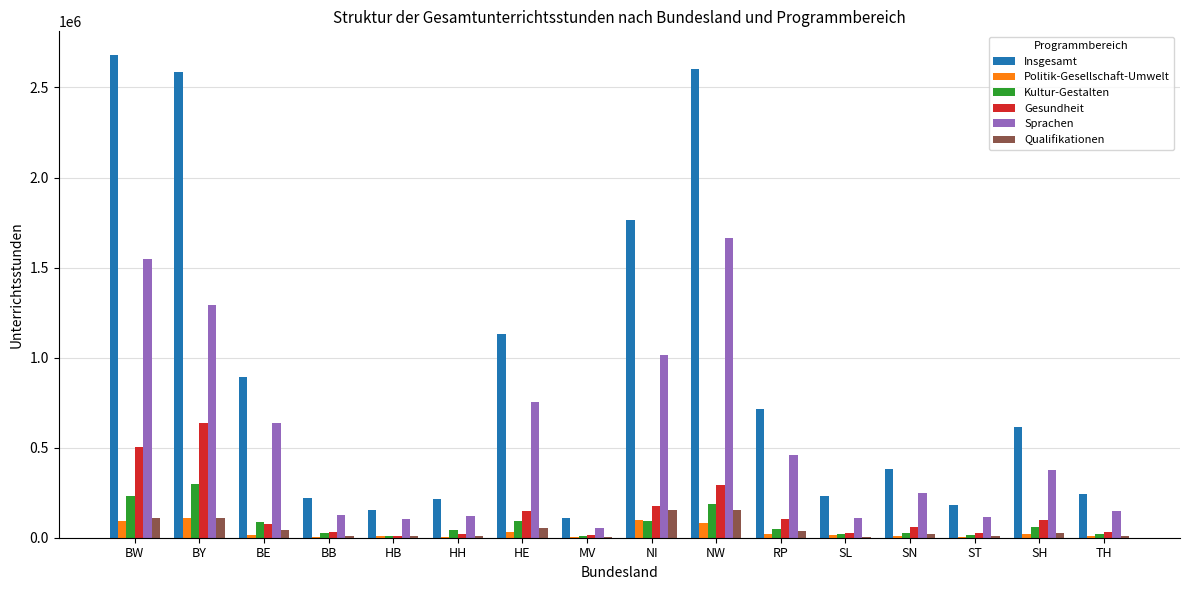

True or false: Politik-Gesellschaft-Umwelt has a value of 4652 at BB.

True